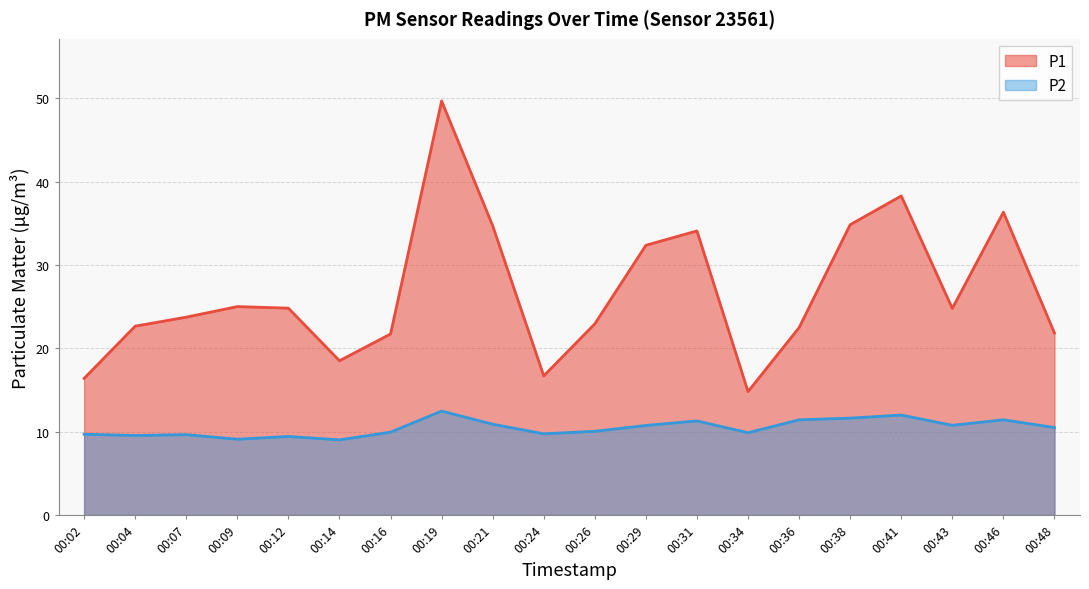

How many data points in P1 are above 24?

10